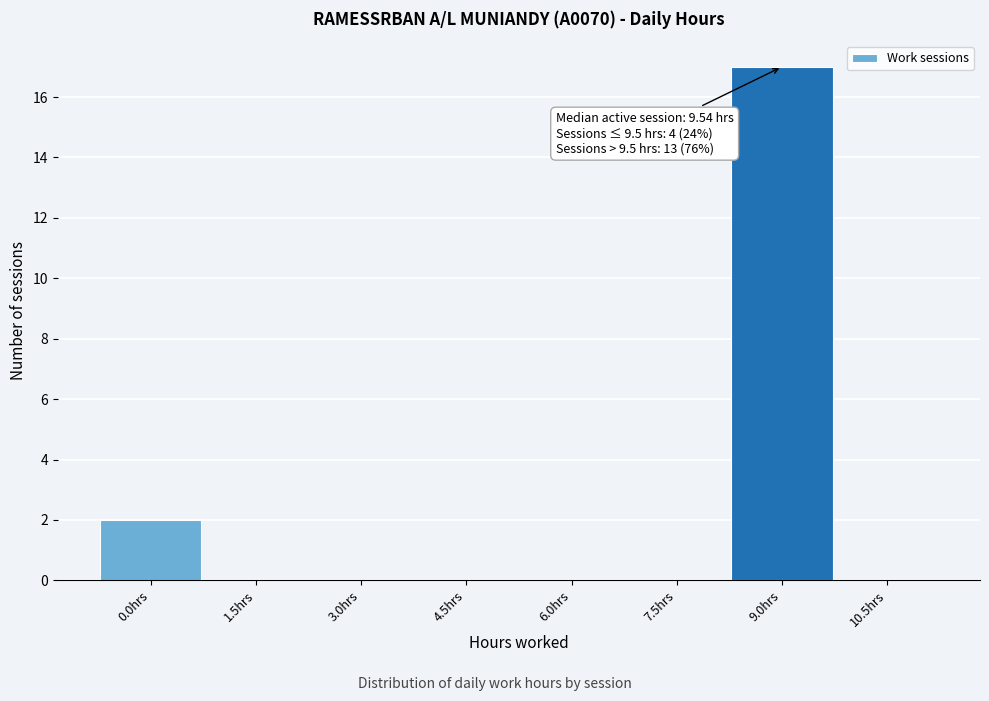

Reading left to right, list all the values displayed in this chart.

0.0hrs=2	1.5hrs=0	3.0hrs=0	4.5hrs=0	6.0hrs=0	7.5hrs=0	9.0hrs=17	10.5hrs=0